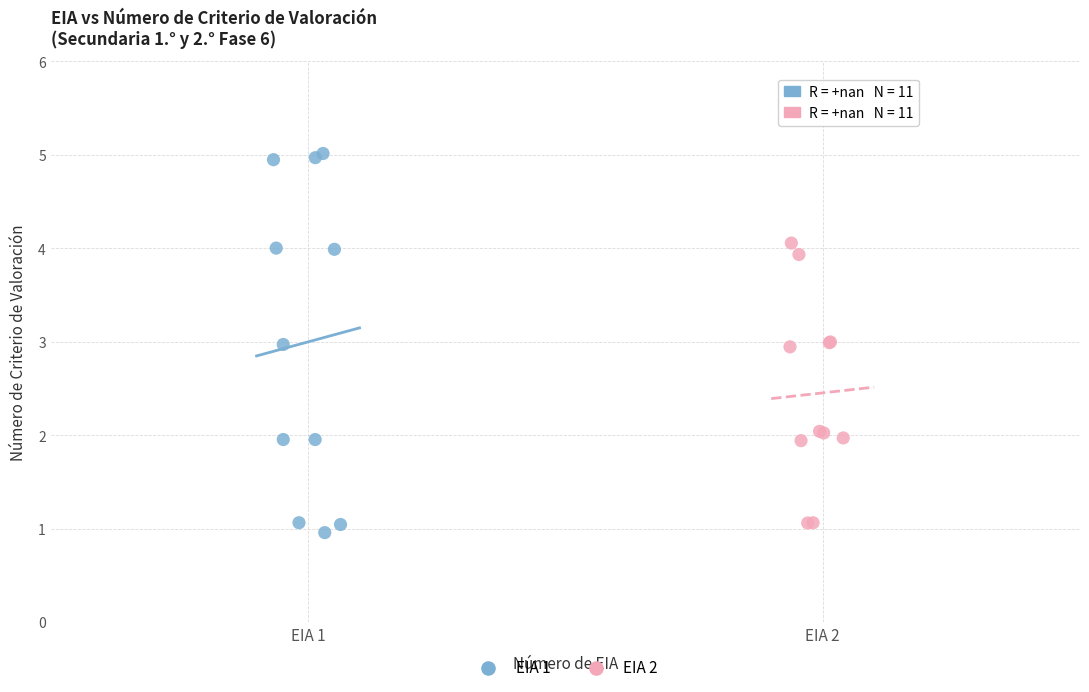

Which series has the widest spread of Y values?

EIA 1